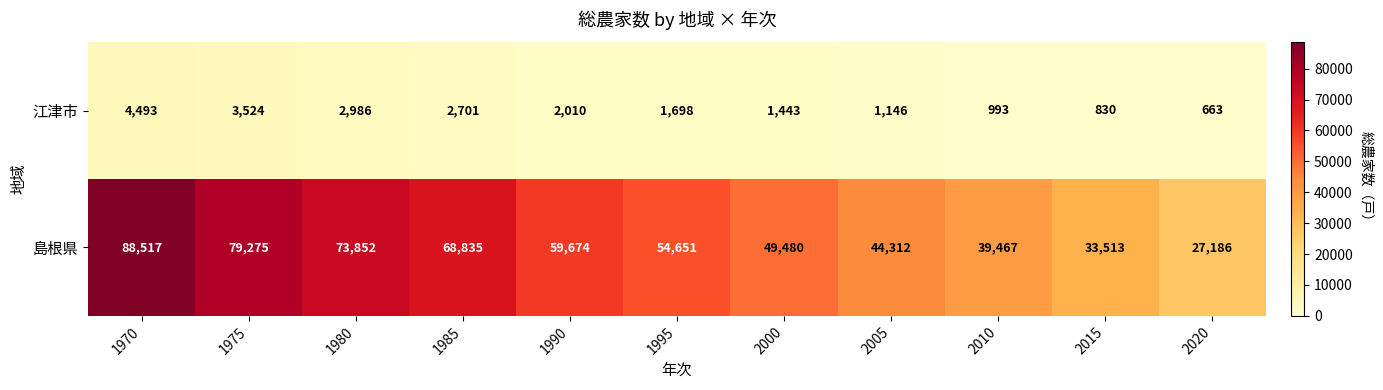

At which label does 江津市 reach its minimum?

2020